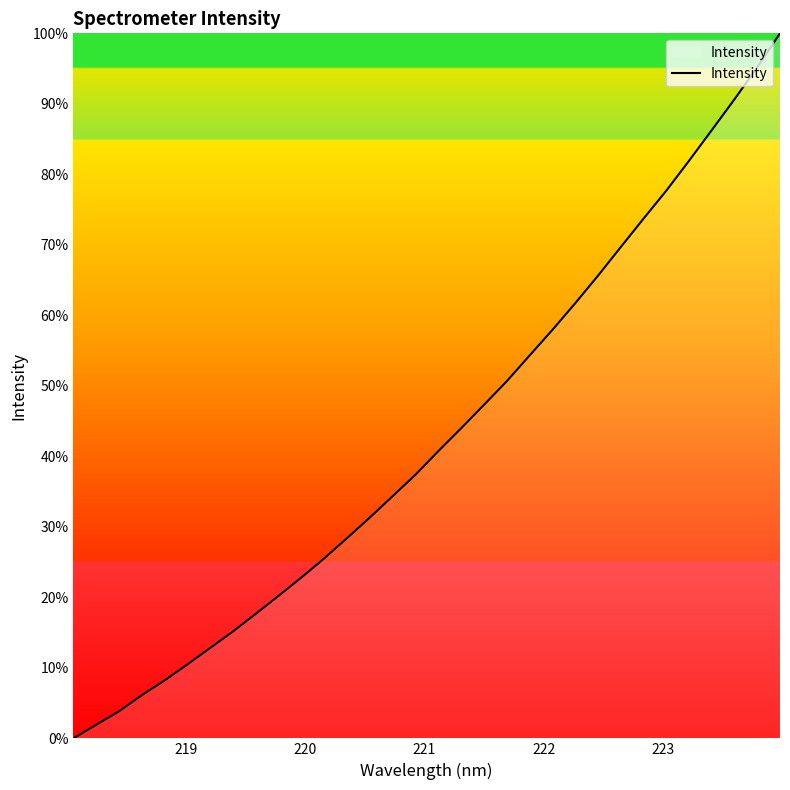

What is the difference between the maximum and minimum values?

100.0